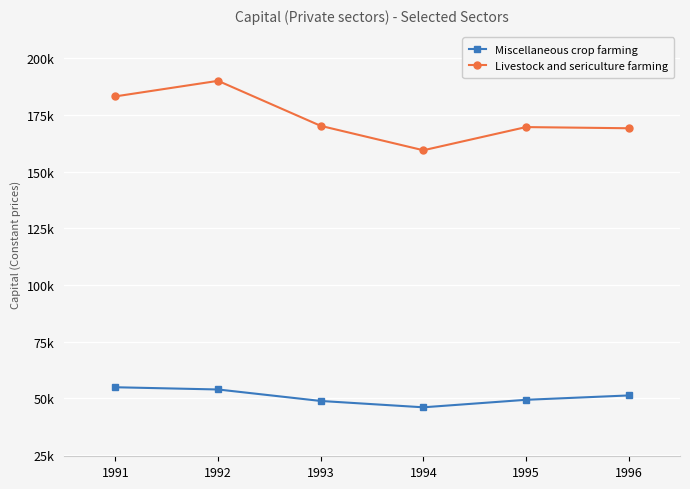

What is the value of the Miscellaneous crop farming point at the 3rd from the left?

48794.8